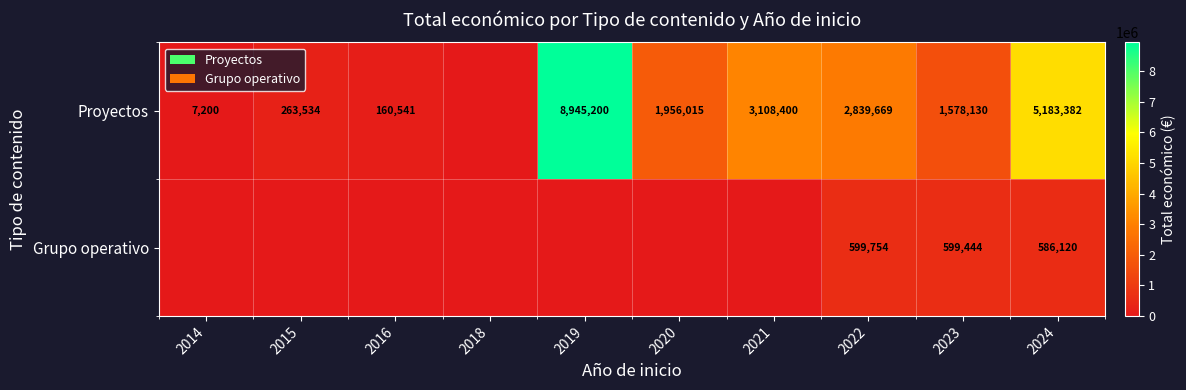

How many categories are shown in the chart?

10